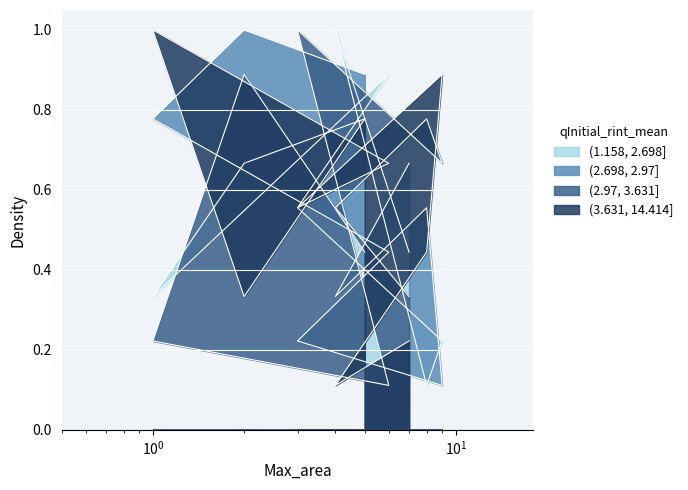

Rank the series by their maximum value, from highest to lowest.

(1.158, 2.698], (2.698, 2.97], (2.97, 3.631], (3.631, 14.414]